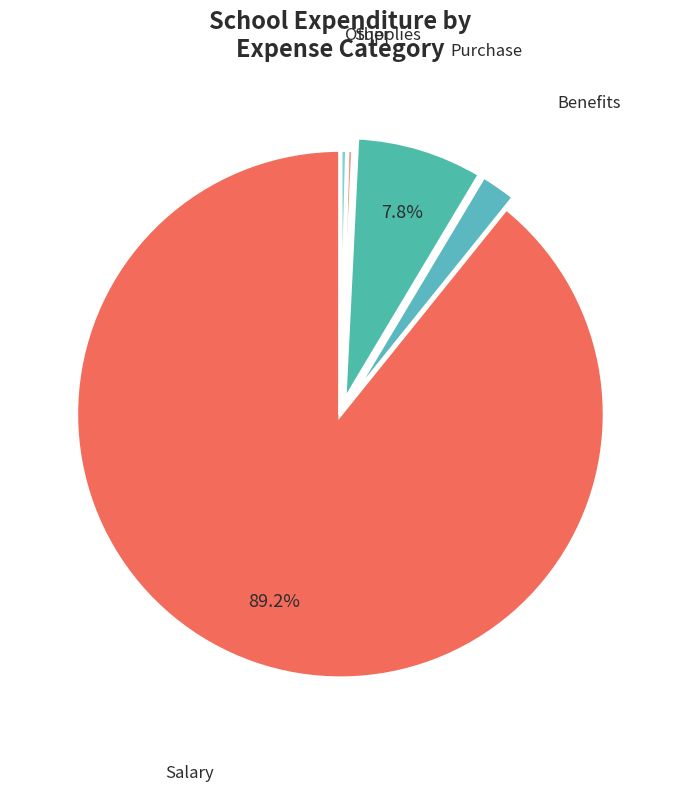

What portion of the pie excludes Purchase?

92.2%